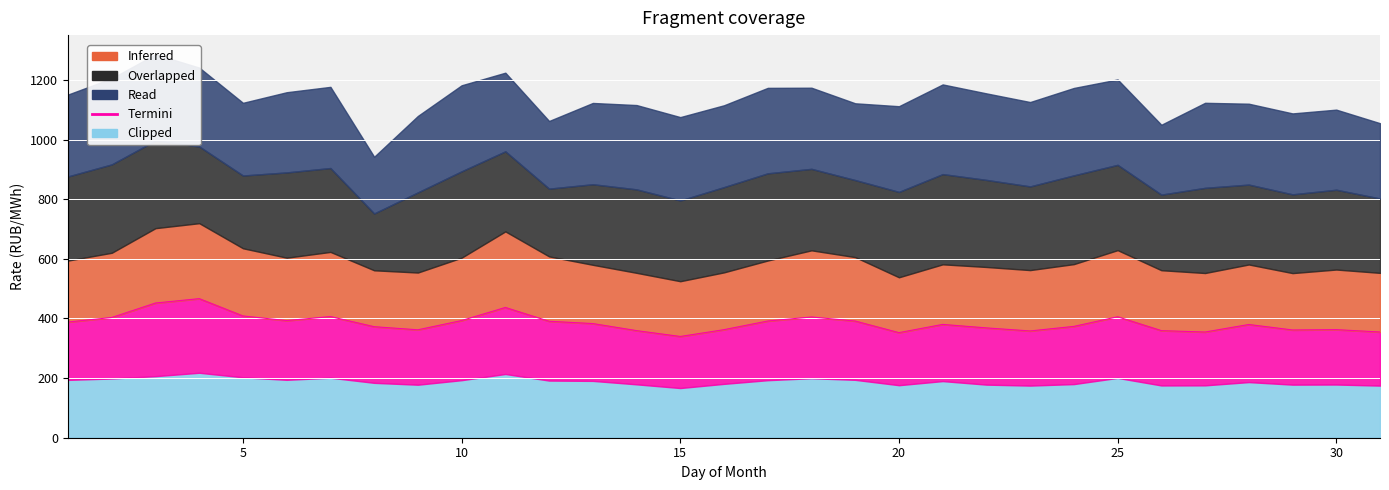

At which category is the sum across all series the highest?

3